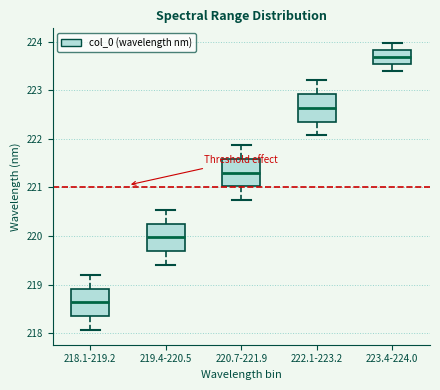

Reading left to right, read every box against the y-axis: the position of its median line, the range the box covers, and the ends of its whiskers. The values are not printed on the chart, so give them approximately, as read against the axis.

218.1-219.2: median 218.6, box 218.3 to 218.9, whiskers 218.1 to 219.2
219.4-220.5: median 220.0, box 219.7 to 220.3, whiskers 219.4 to 220.5
220.7-221.9: median 221.3, box 221.0 to 221.6, whiskers 220.7 to 221.9
222.1-223.2: median 222.6, box 222.4 to 222.9, whiskers 222.1 to 223.2
223.4-224.0: median 223.7, box 223.6 to 223.8, whiskers 223.4 to 224.0